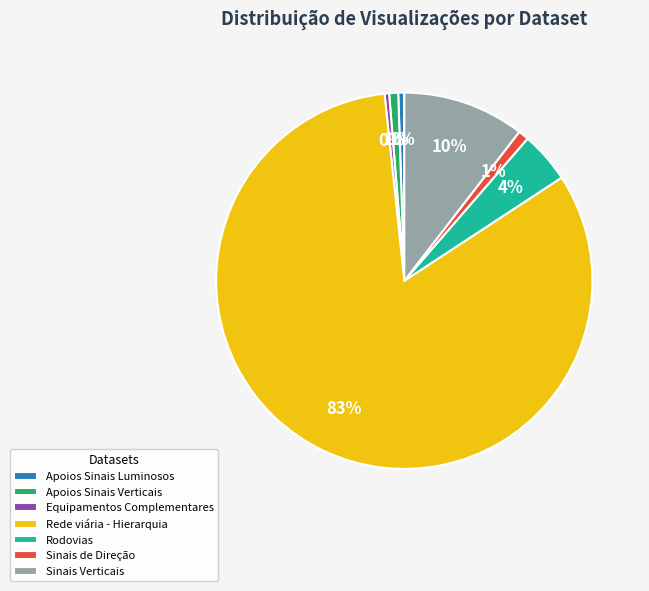

Combined, do Apoios Sinais Luminosos and Equipamentos Complementares account for over 50%?

No